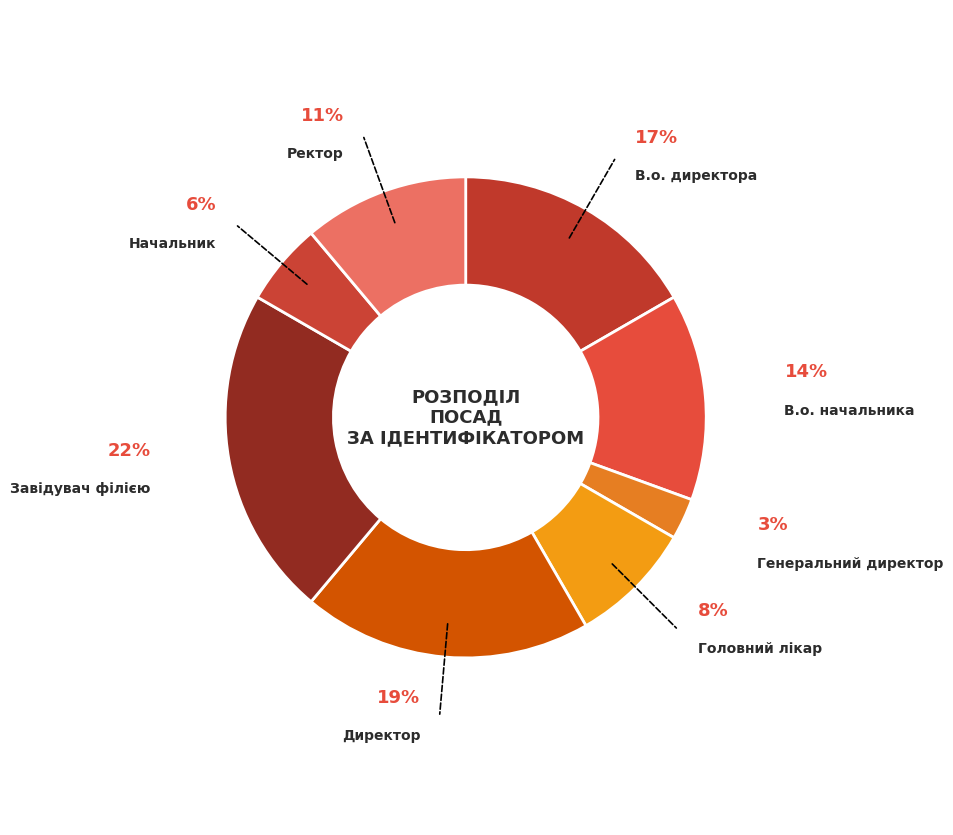

What is the smallest slice in the pie chart?

Генеральний директор